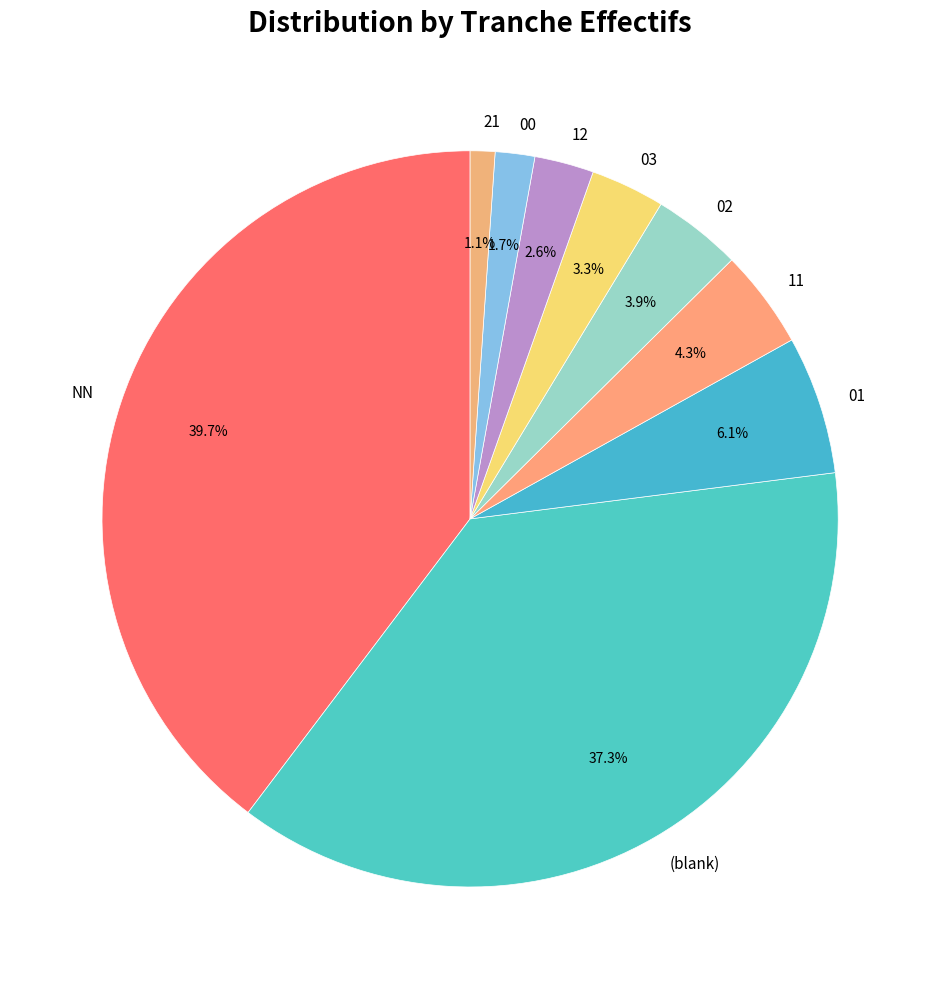

Which slice is the largest?

NN